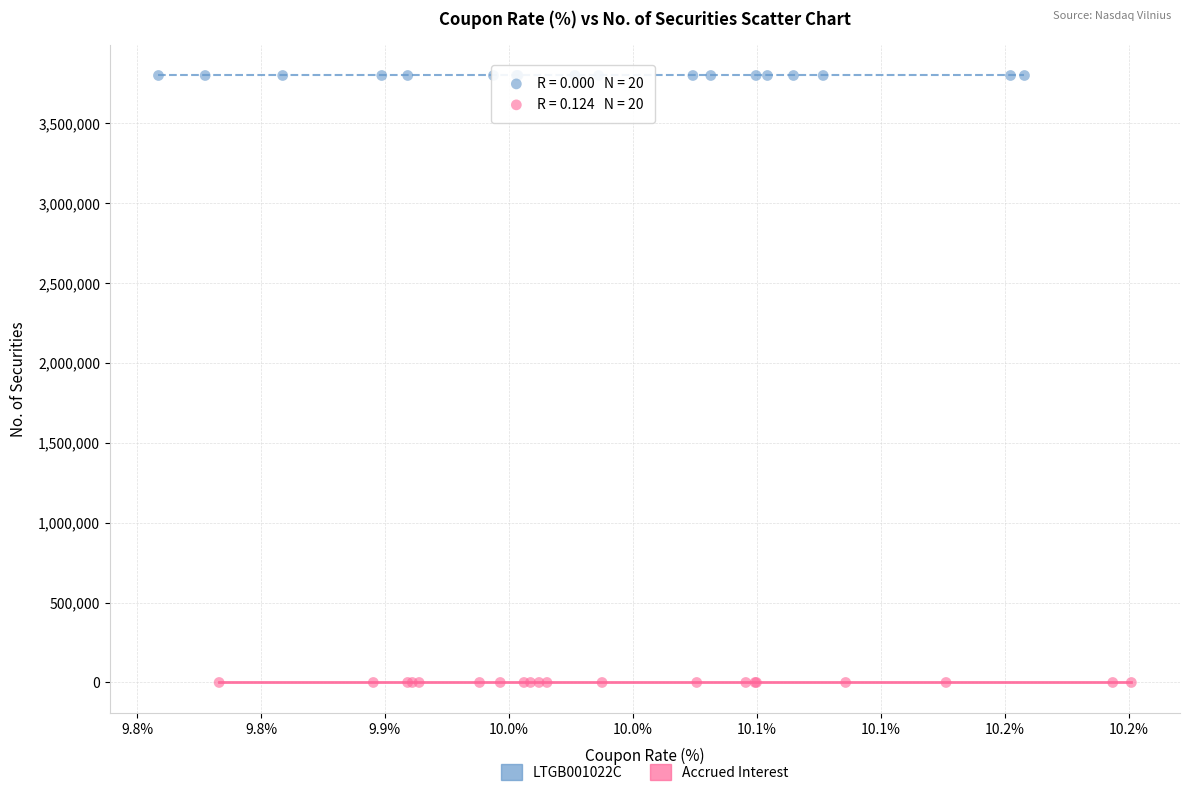

Which series contains the lowest Y value?

Accrued Interest